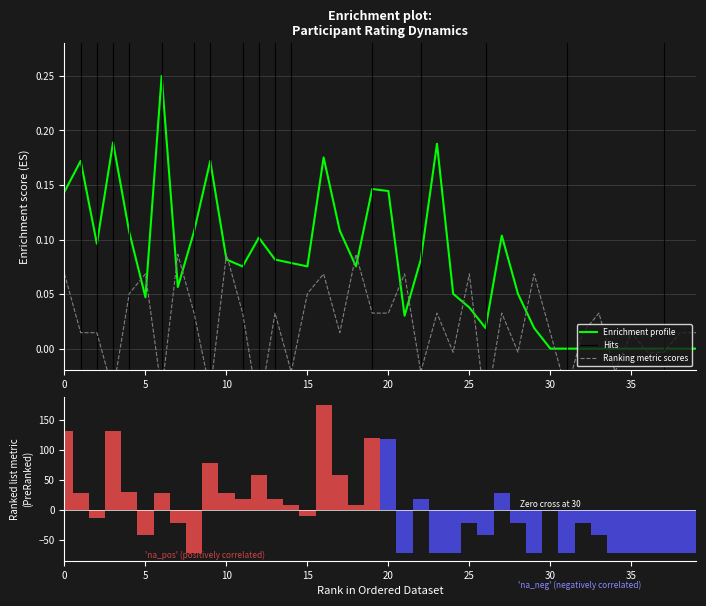

What is the smallest value displayed?

-71.6